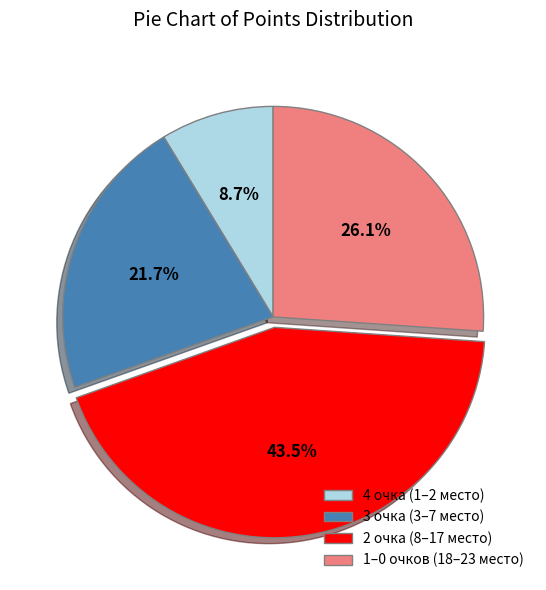

Between 2 очка (8–17 место) and 3 очка (3–7 место), which is larger?

2 очка (8–17 место)